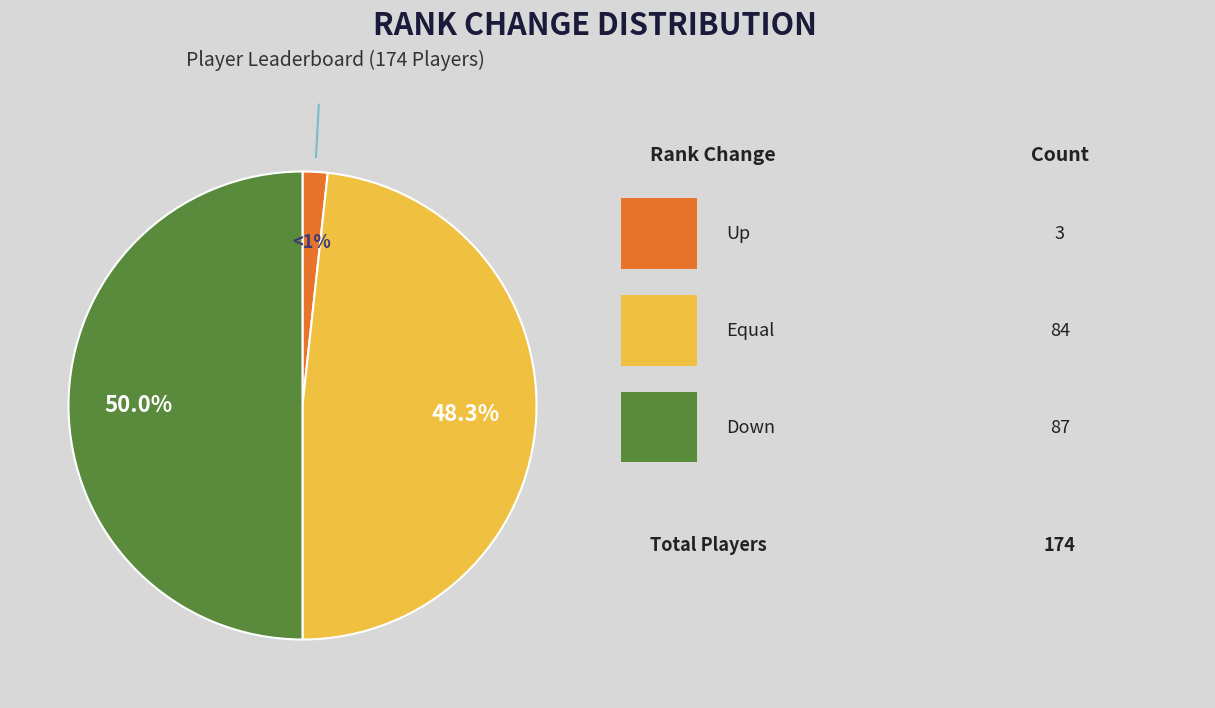

Which category has the smallest portion of the pie?

up